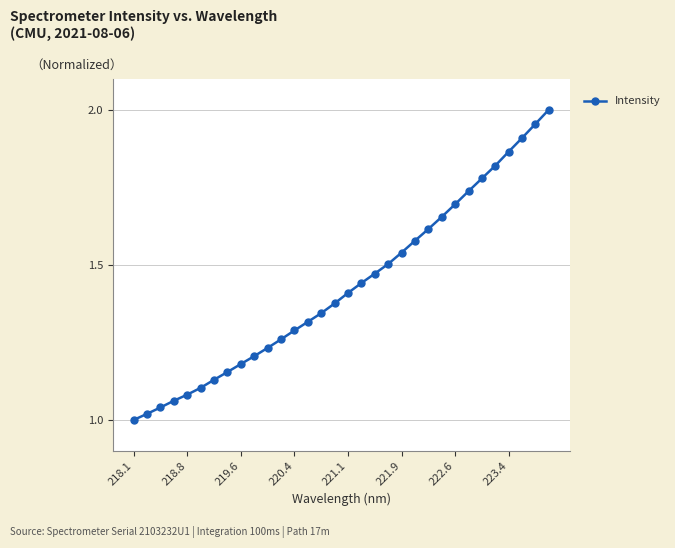

True or false: there are more than 2 points higher than both neighbors.

False